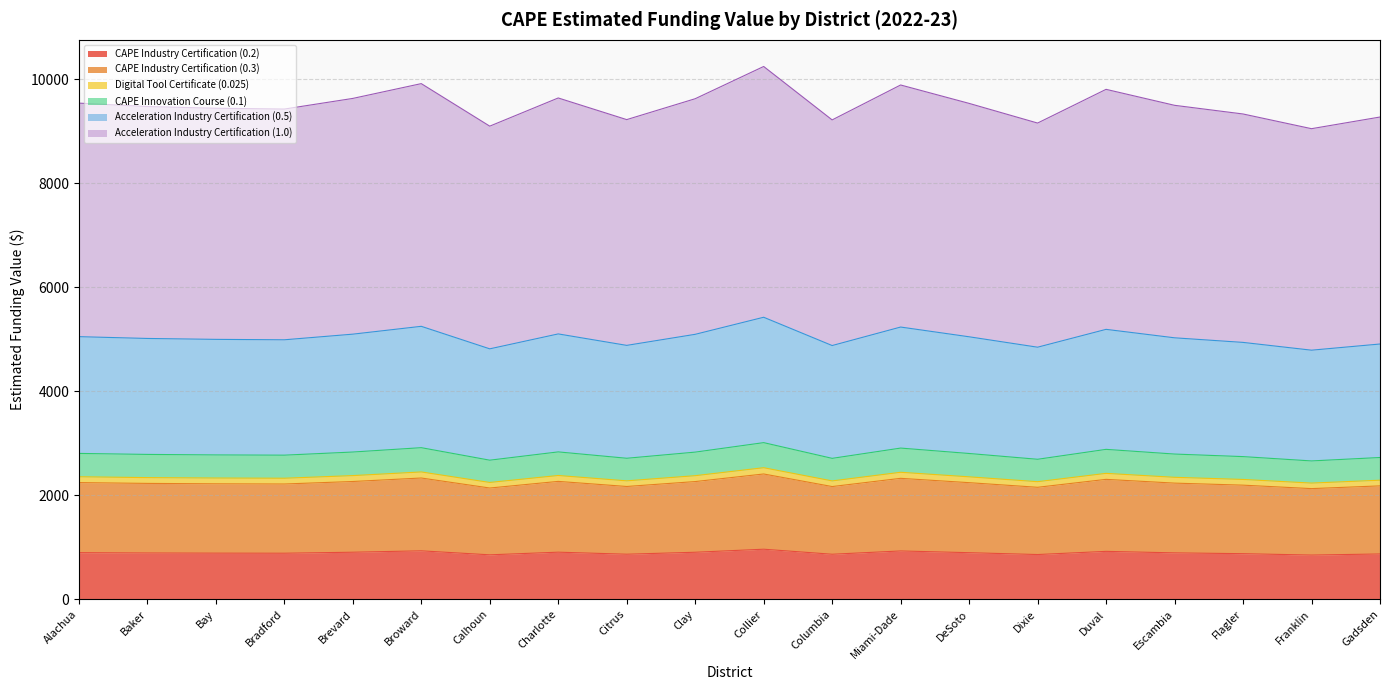

What is the lowest value of the CAPE Industry Certification (0.2) series?

851.9